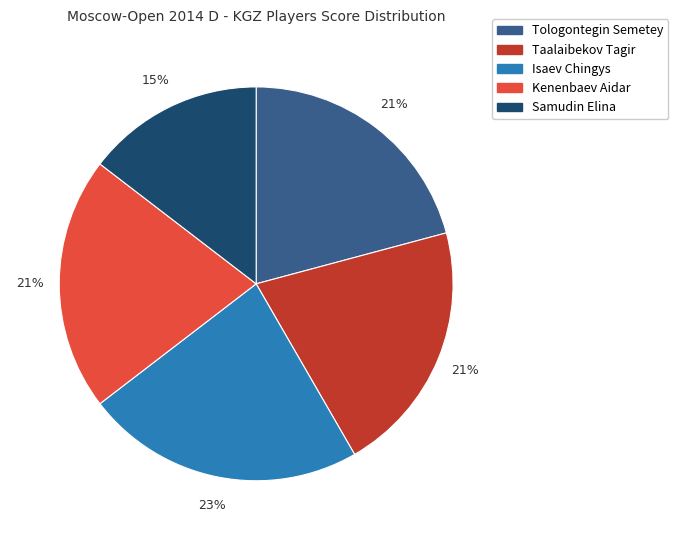

To the nearest percent, what portion does Taalaibekov Tagir represent?

21%